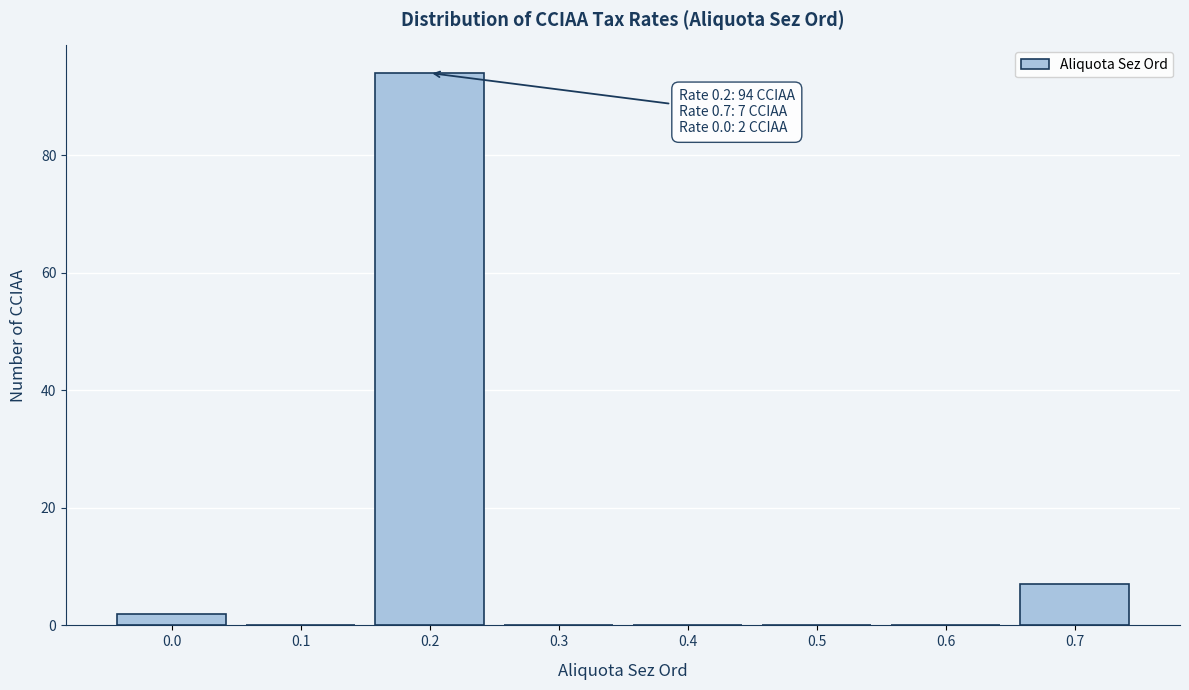

Reading left to right, list all the values displayed in this chart.

0.0=2	0.1=0	0.2=94	0.3=0	0.4=0	0.5=0	0.6=0	0.7=7